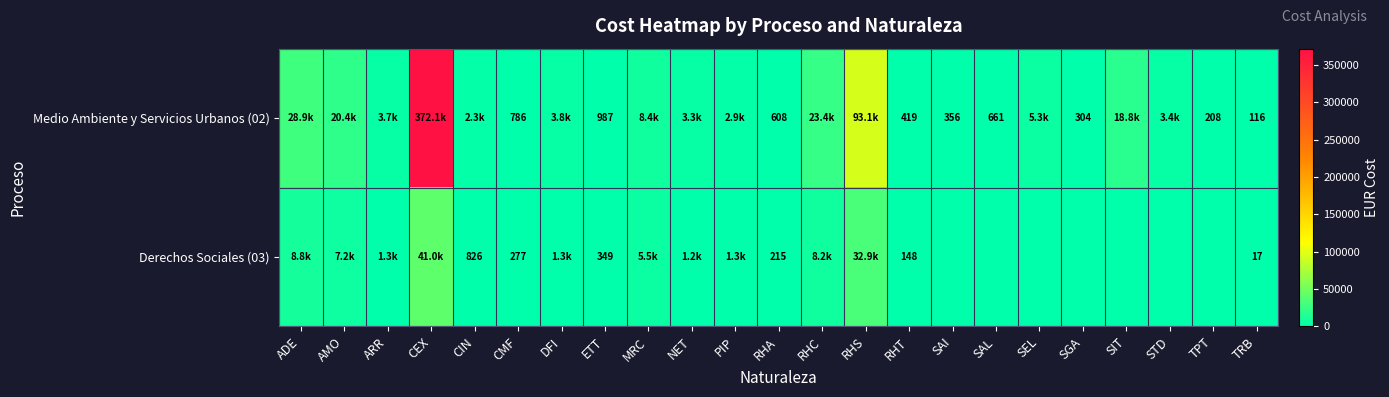

What is the maximum value shown in the chart?

372066.9